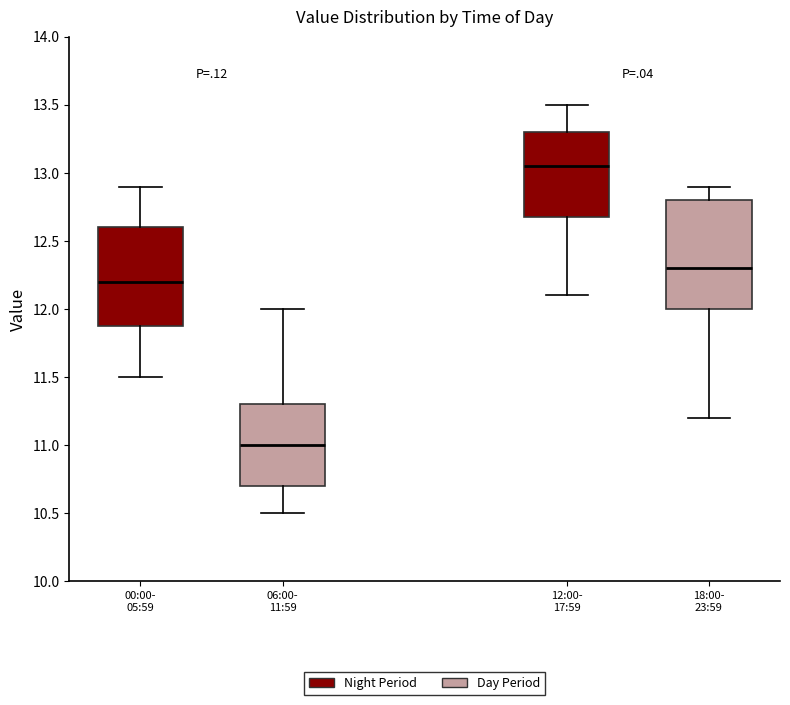

Reading left to right, read every box against the y-axis: the position of its median line, the range the box covers, and the ends of its whiskers. The values are not printed on the chart, so give them approximately, as read against the axis.

00:00- 05:59: median 12.20, box 11.90 to 12.60, whiskers 11.50 to 12.90
06:00- 11:59: median 11.00, box 10.70 to 11.30, whiskers 10.50 to 12.00
12:00- 17:59: median 13.05, box 12.70 to 13.30, whiskers 12.10 to 13.50
18:00- 23:59: median 12.30, box 12.00 to 12.80, whiskers 11.20 to 12.90